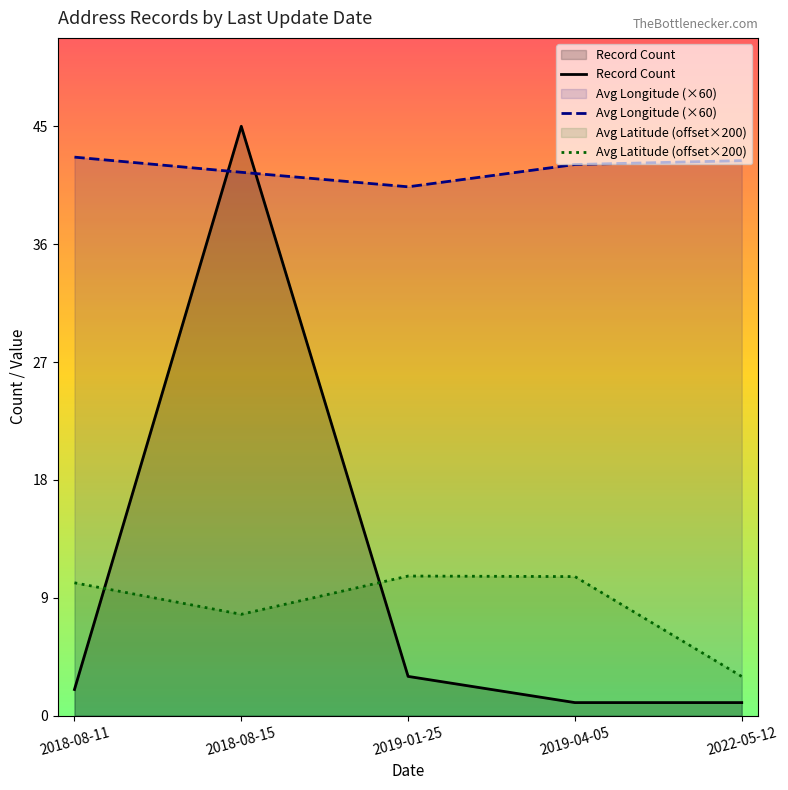

What position from the left is 2019-04-05?

4